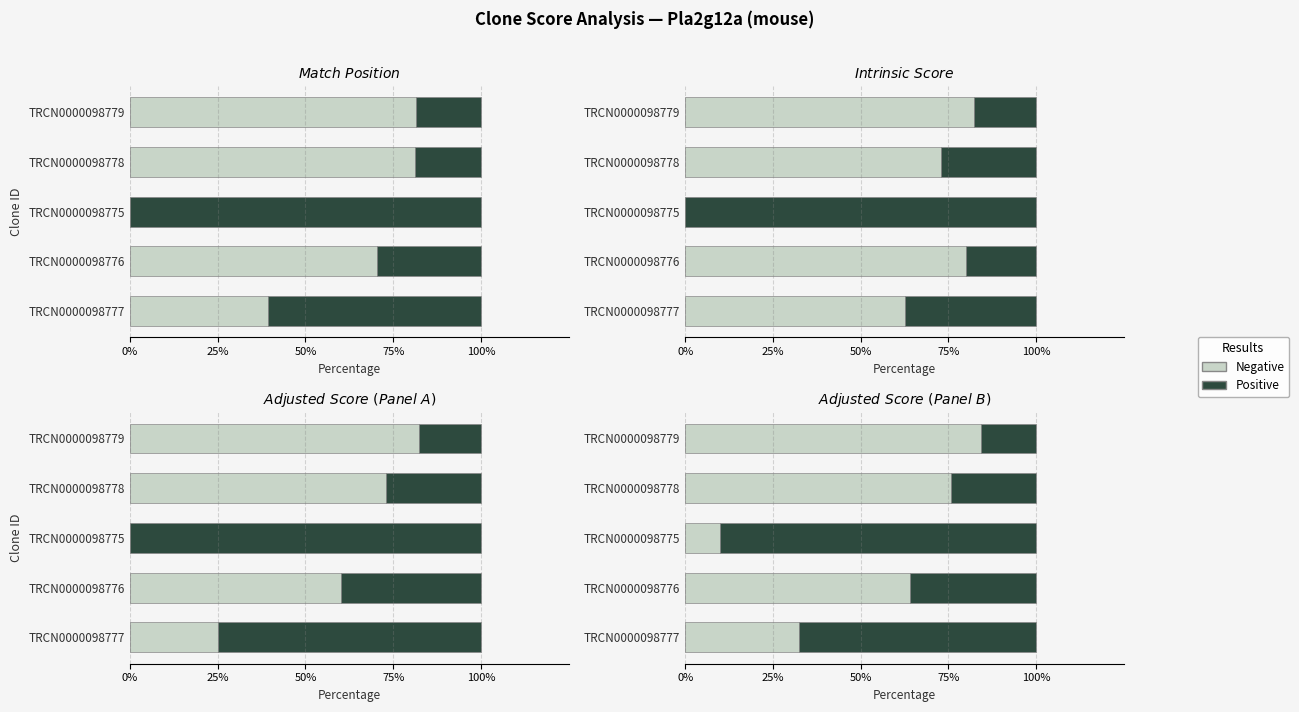

Count the number of categories in the chart.

5